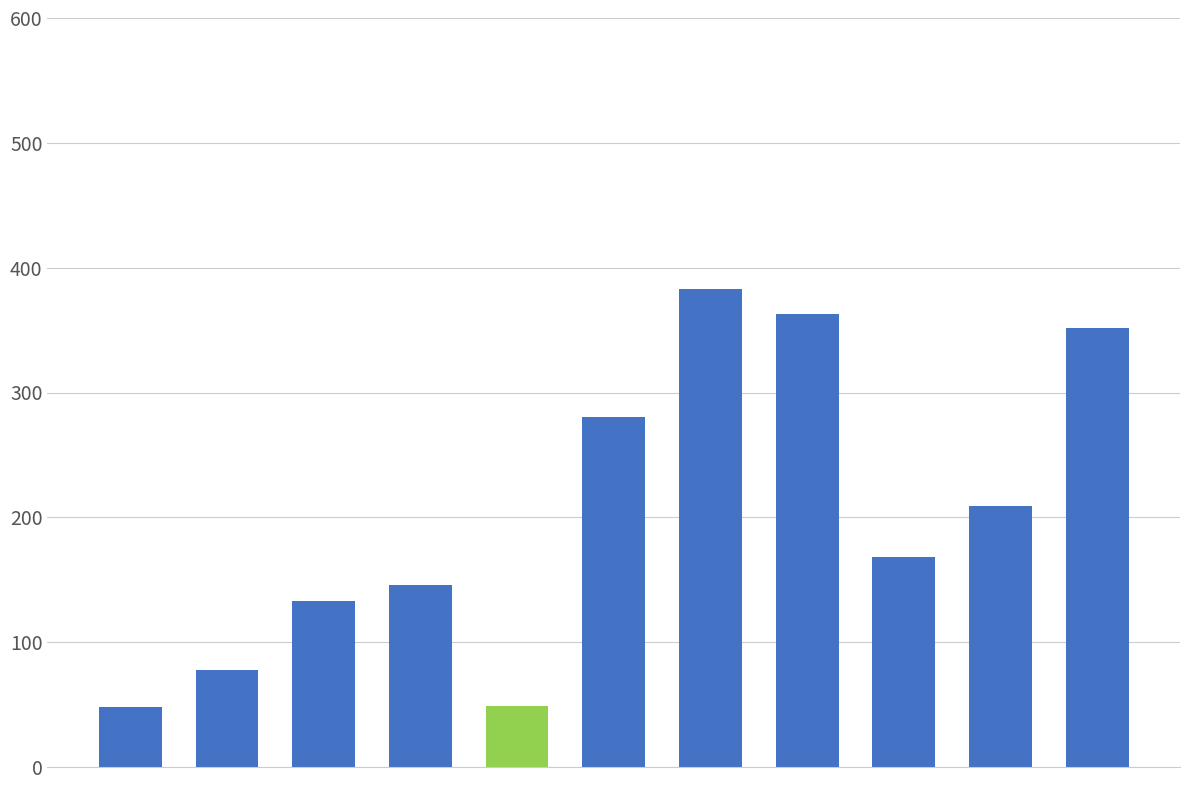

What is the average value?

201